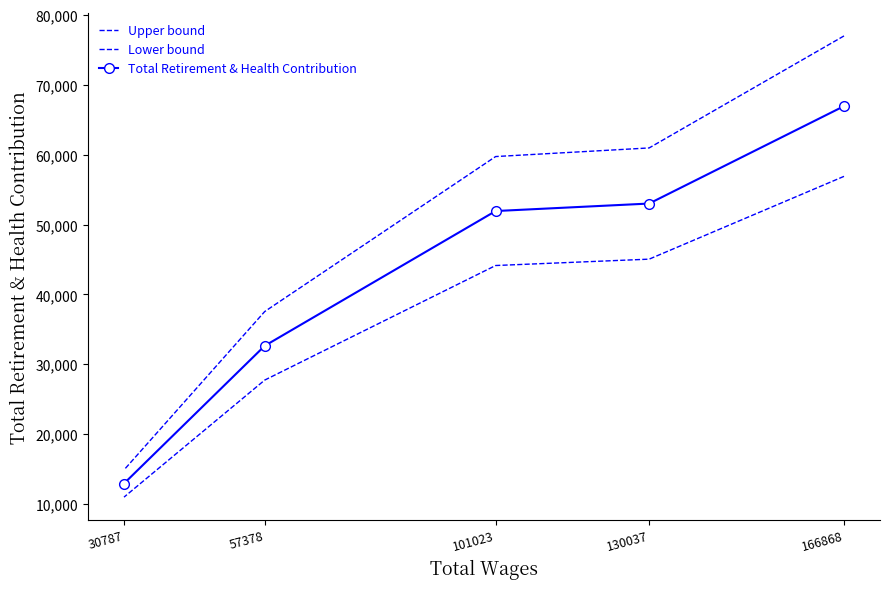

True or false: Upper bound and Total Retirement & Health Contribution intersect in this chart.

False